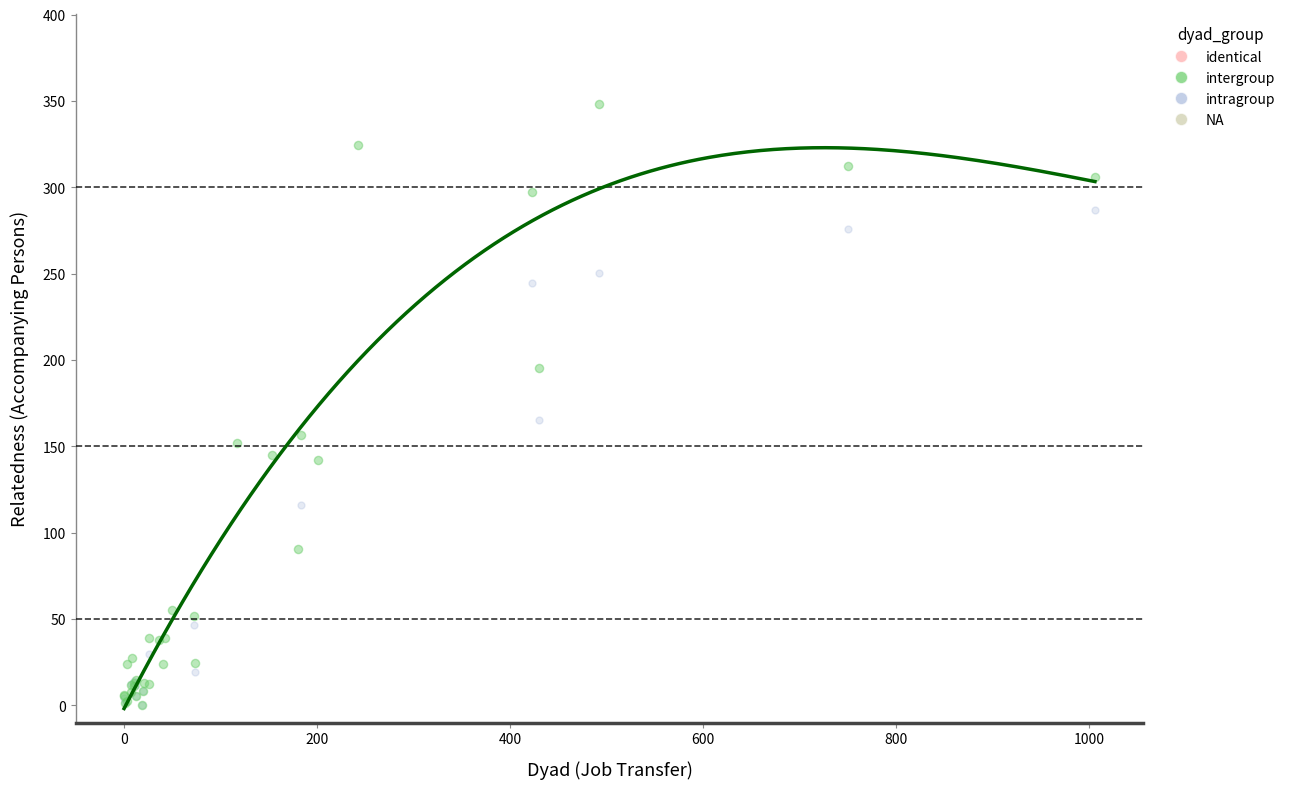

Which series contains the highest Y value?

intergroup